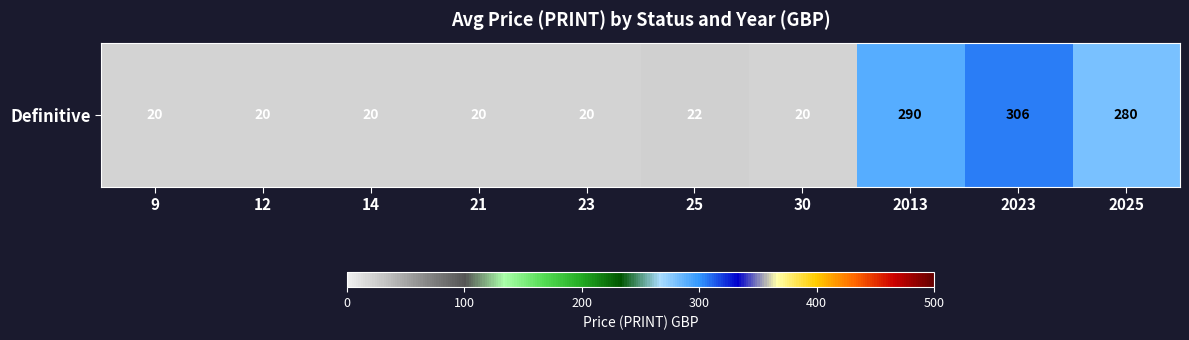

Count the number of categories in the chart.

10